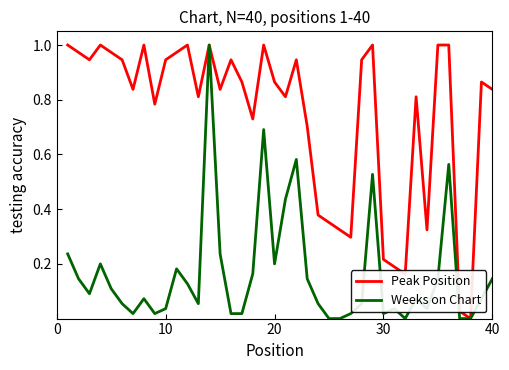

Which series has the largest total across all categories?

Peak Position